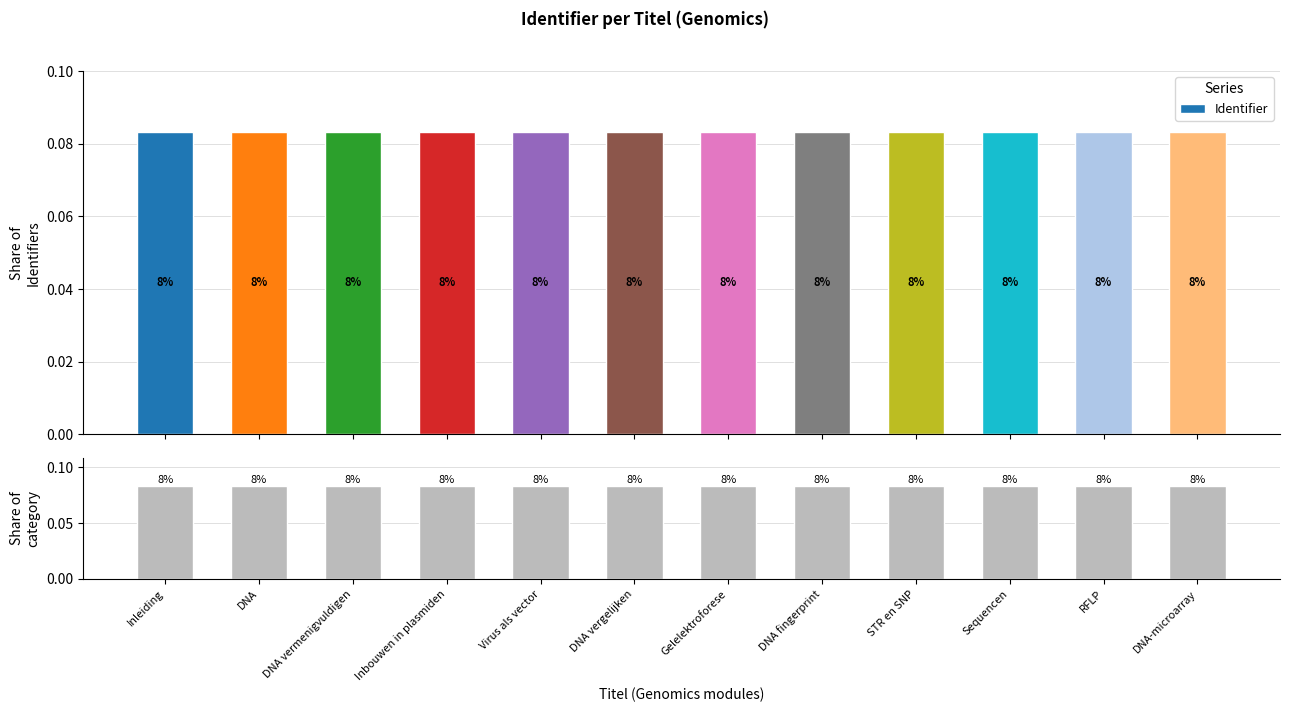

Which label corresponds to the smallest value in the chart?

Inleiding